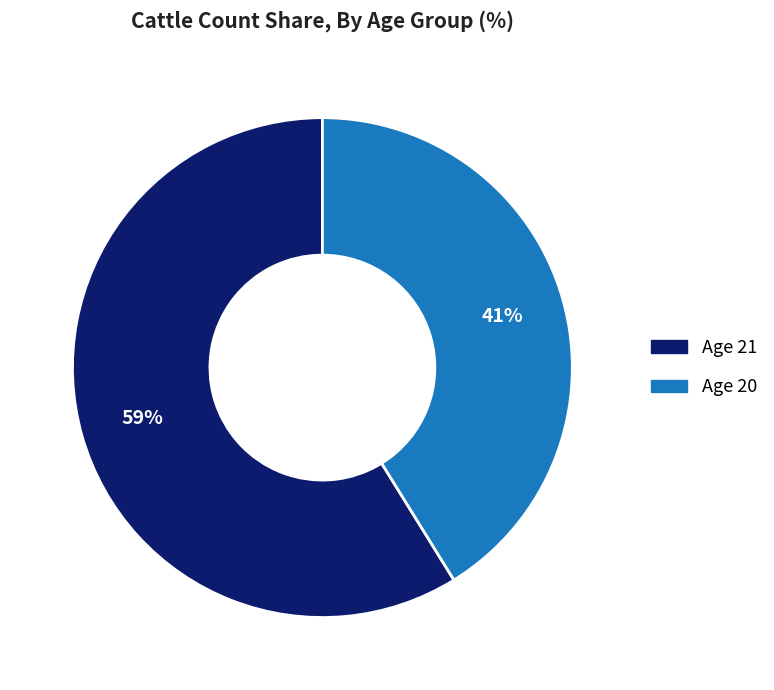

Does any single category account for the majority?

Yes